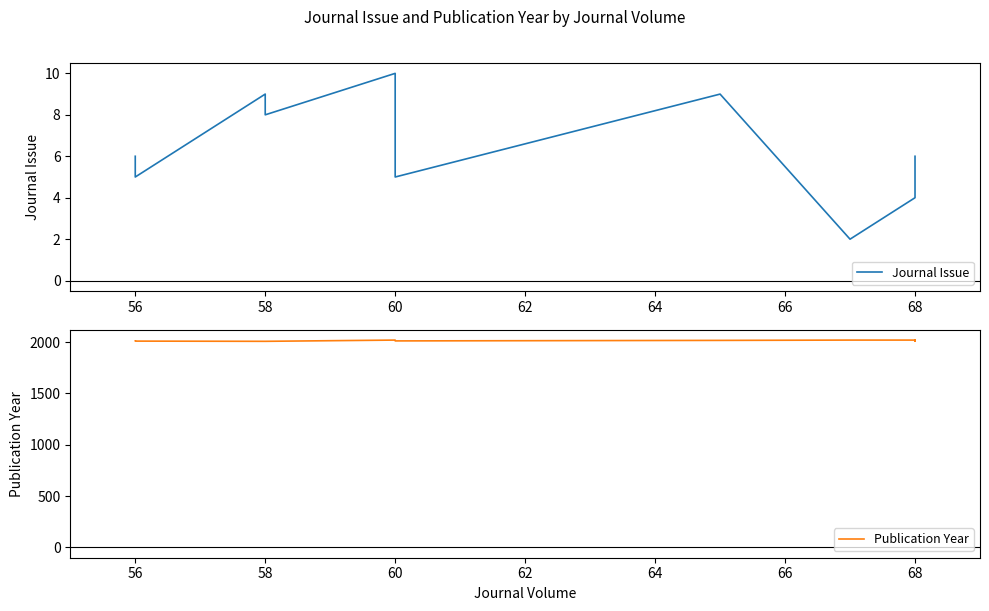

List the series in order of their peak value, lowest first.

Journal Issue, Publication Year